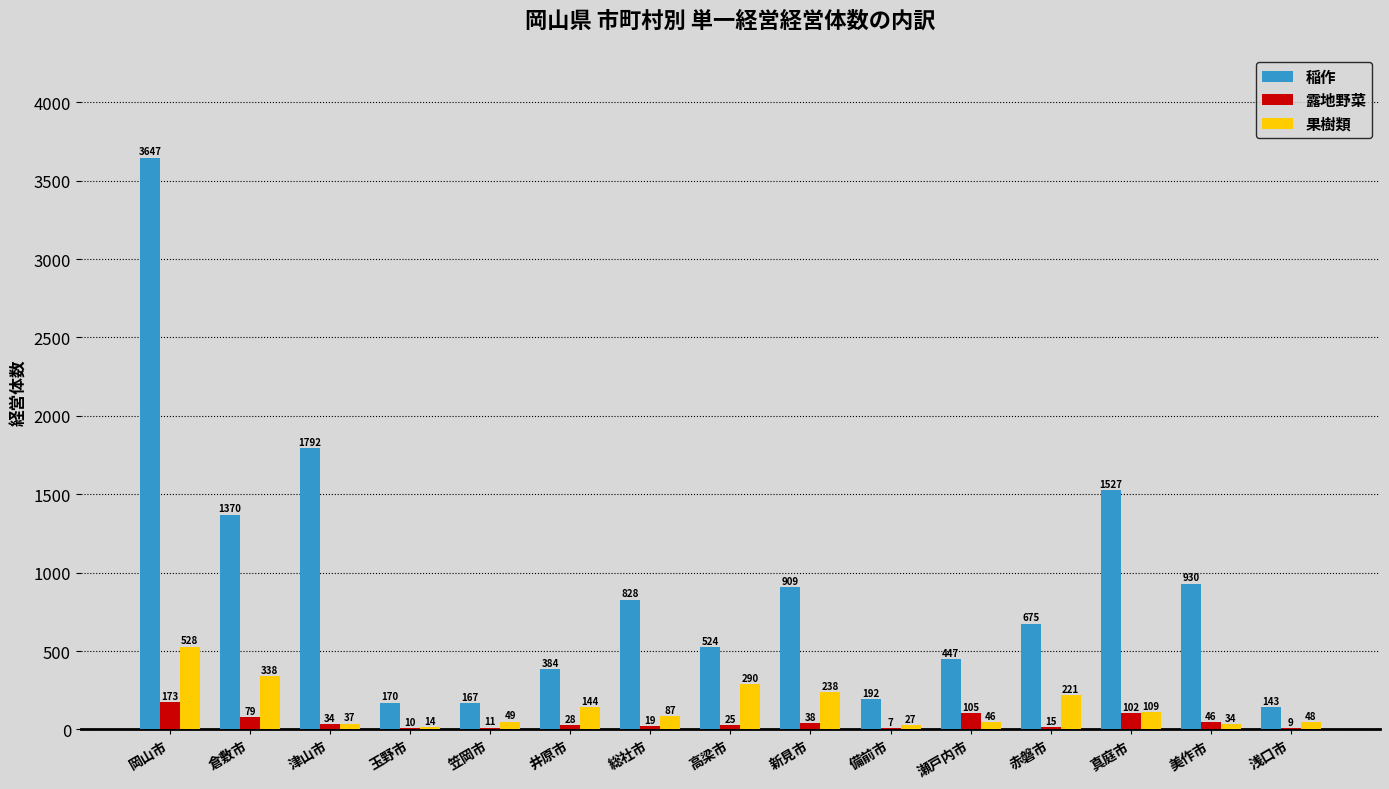

How many data points does each series have?

15